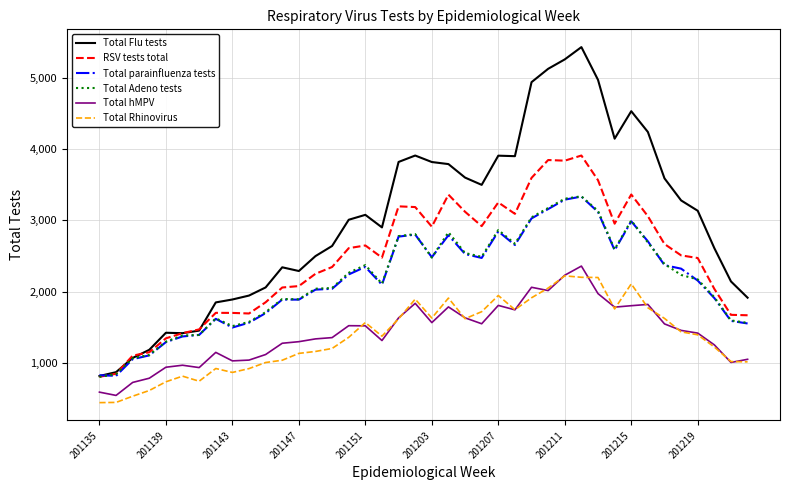

What is the average value of the Total Adeno tests series?

2165